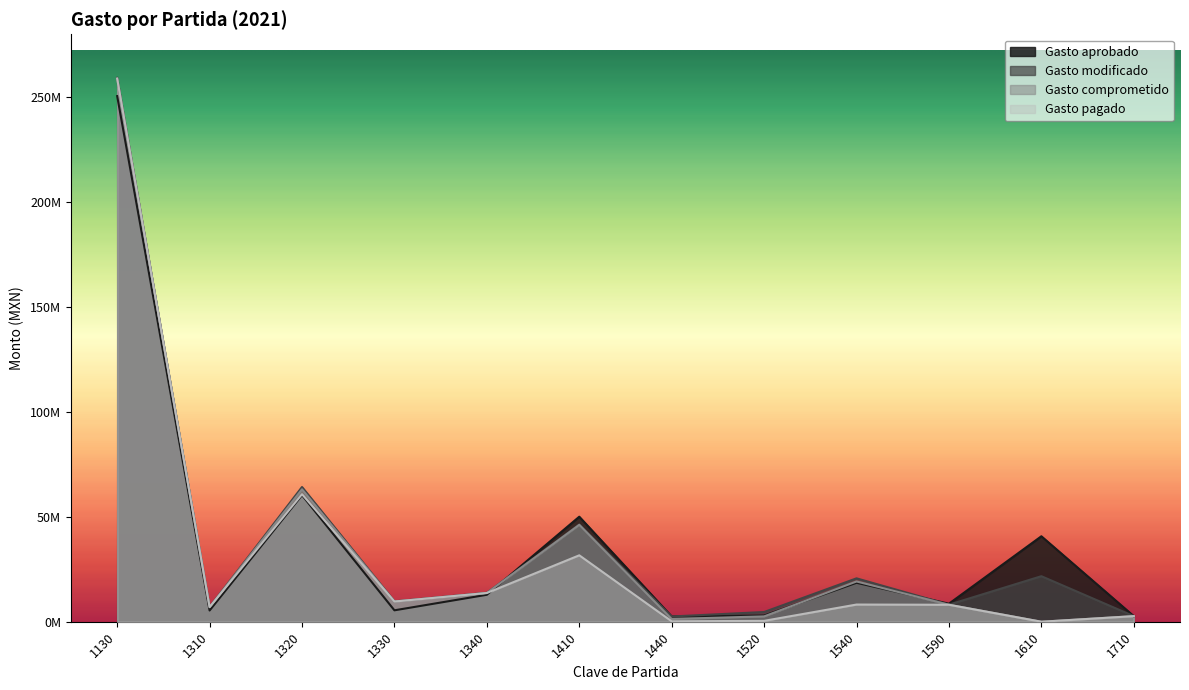

Count the number of data series in this chart.

4